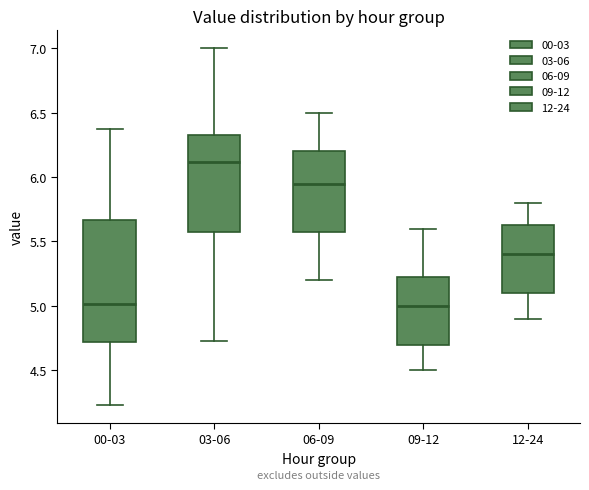

Where is the upper edge of the box for 00-03 on the y-axis? The values are not printed on the chart, so give them approximately, as read against the axis.

5.65